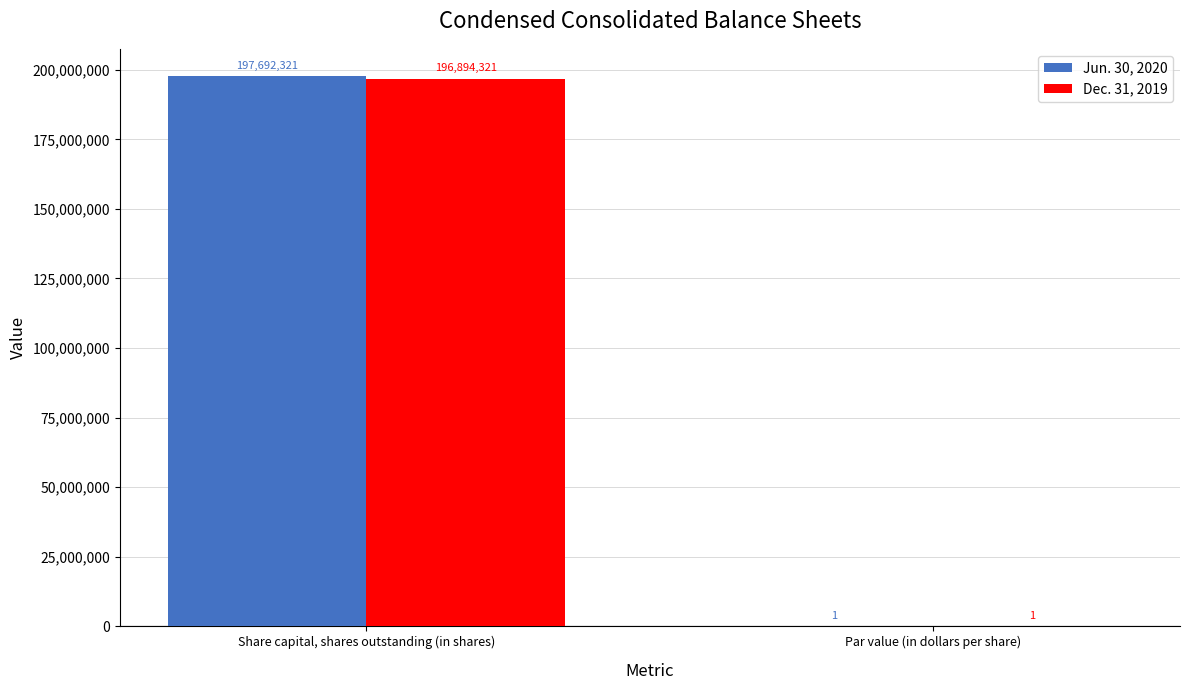

What is the maximum value for Jun. 30, 2020?

197692321